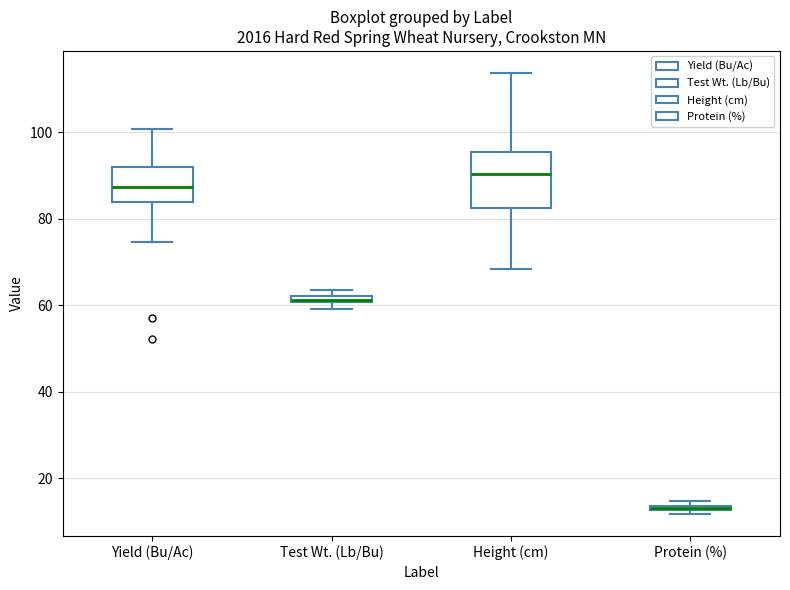

Comparing the boxes themselves (not the whiskers), which one is the tallest?

Height (cm)